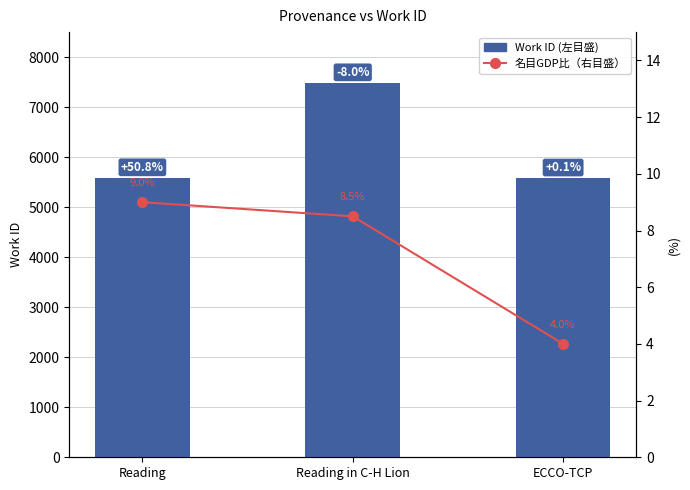

What is the maximum value for 名目GDP比（右目盛）?

9.0